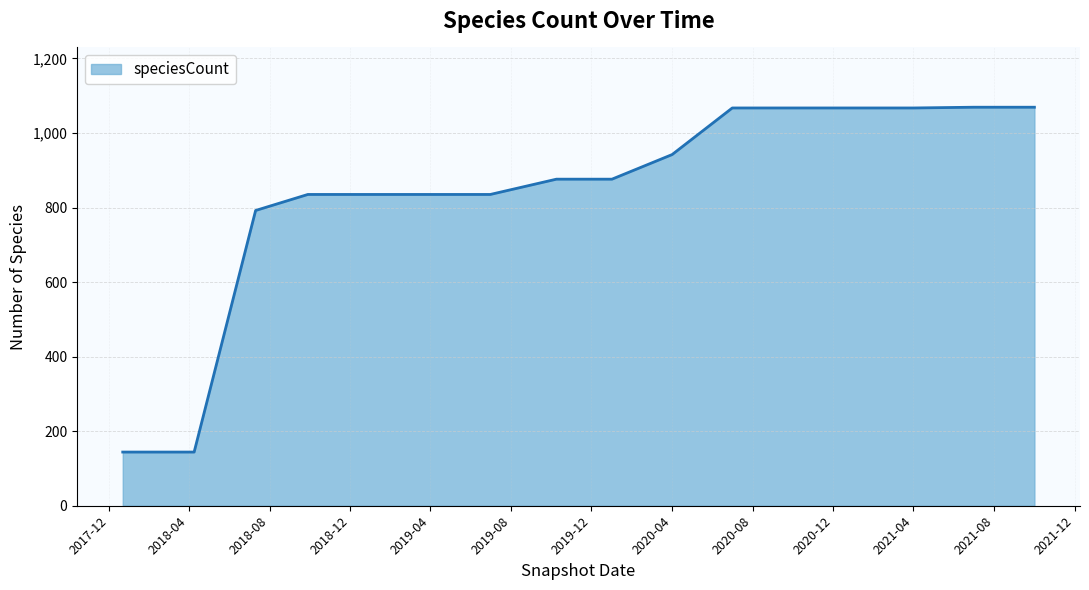

What is the average value?

845